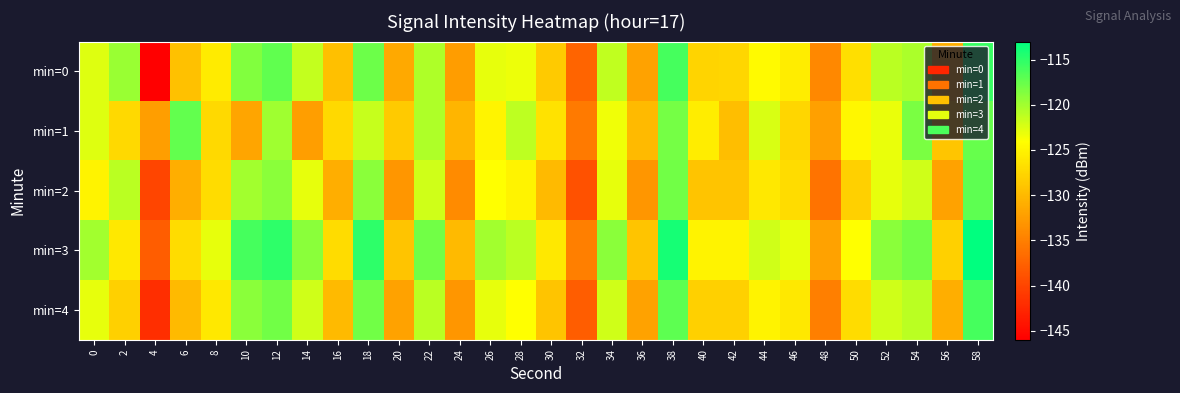

Which series has the largest range (max minus min)?

min=0